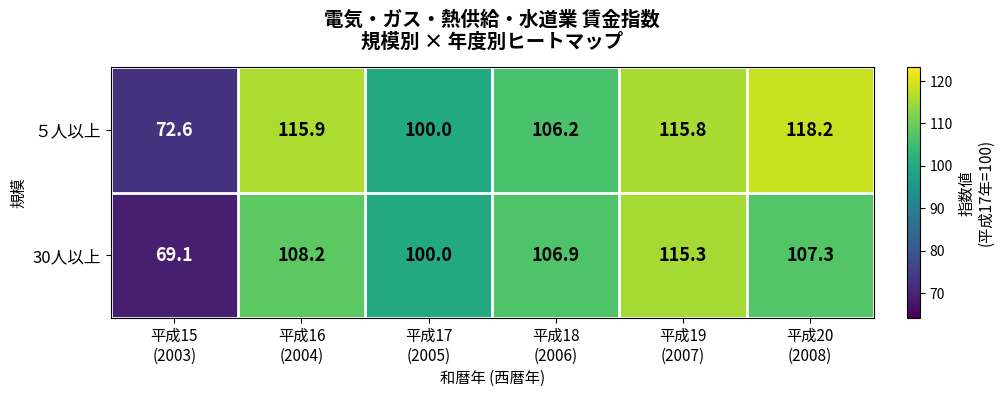

Rank the series by their maximum value, from highest to lowest.

５人以上, 30人以上